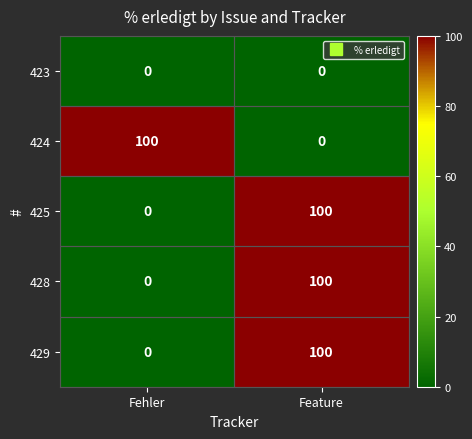

At which label is 429 closest to 50?

Fehler